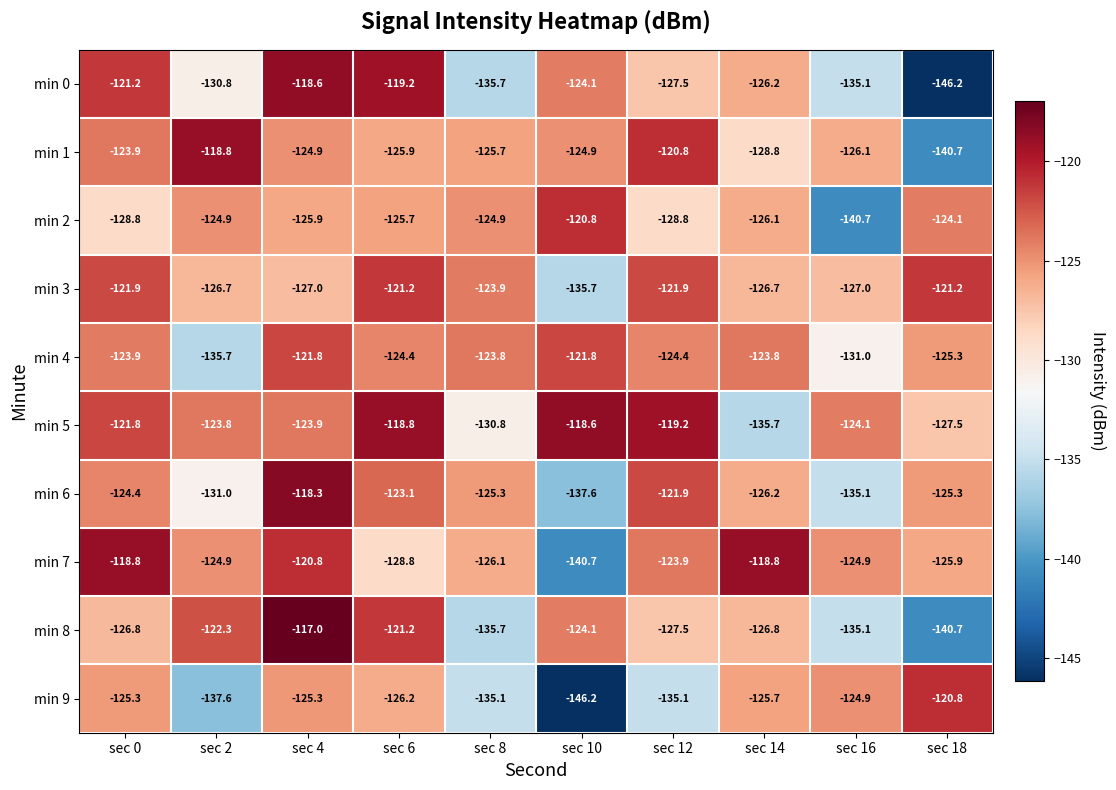

At which category is the sum across all series the highest?

sec 4